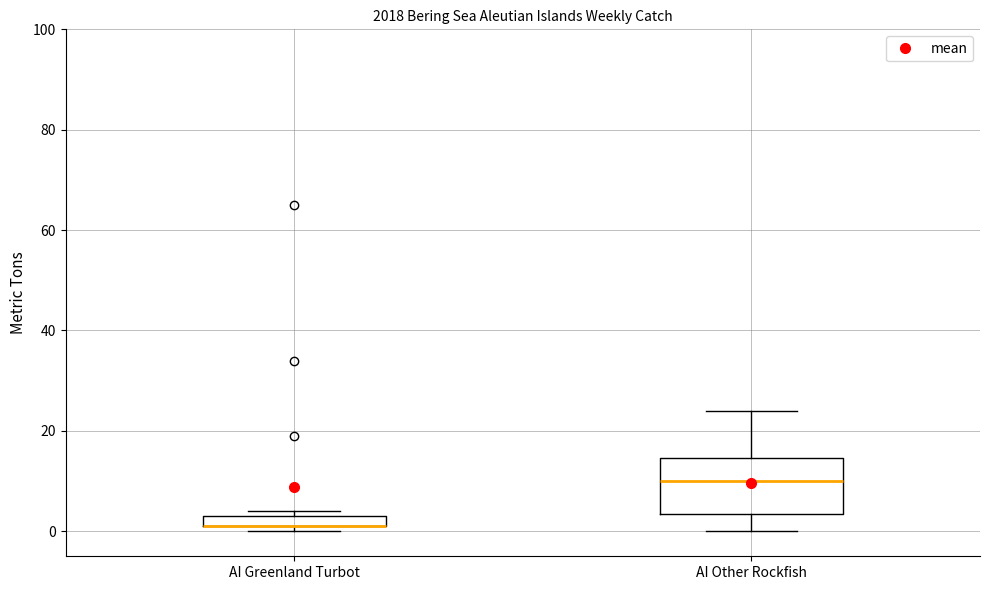

Where is the lower edge of the box for AI Greenland Turbot on the y-axis? The values are not printed on the chart, so give them approximately, as read against the axis.

2